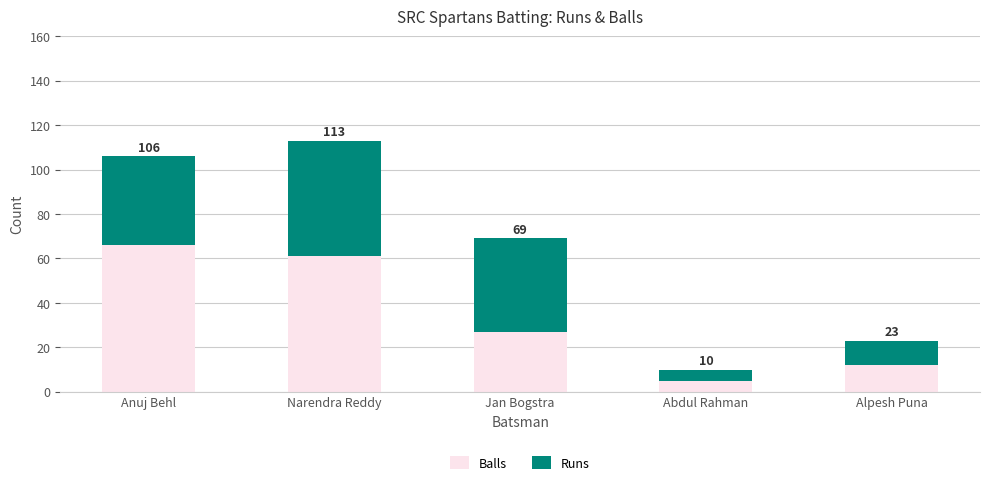

What are all the series names shown in the legend?

Balls, Runs